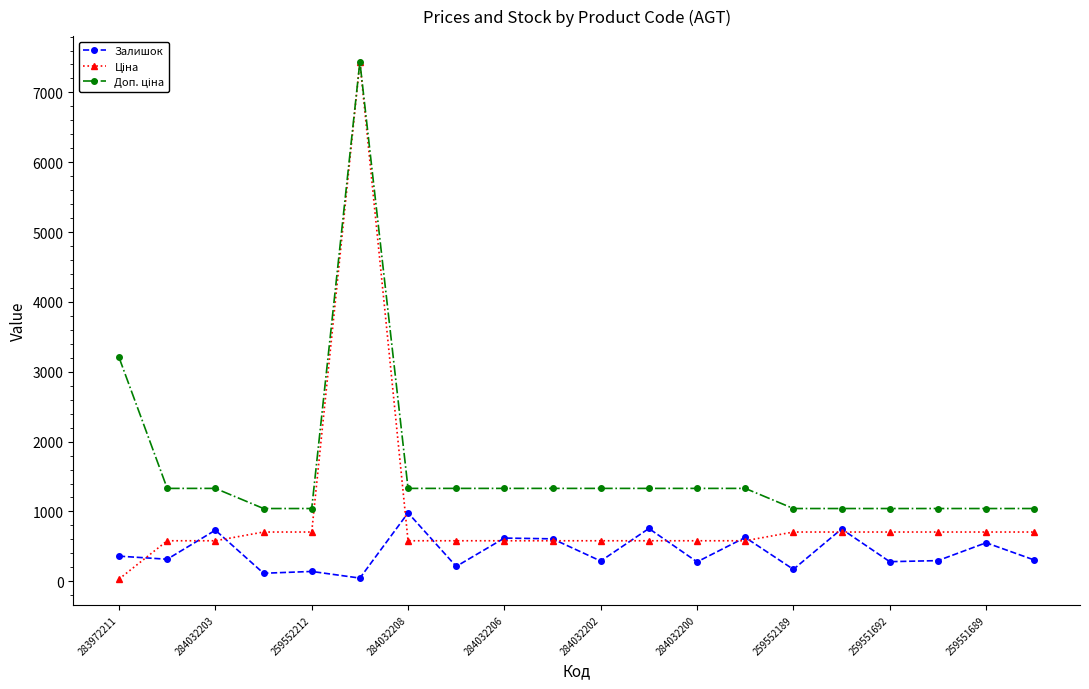

What is the value of the Залишок point at the 18th from the left?

296.0